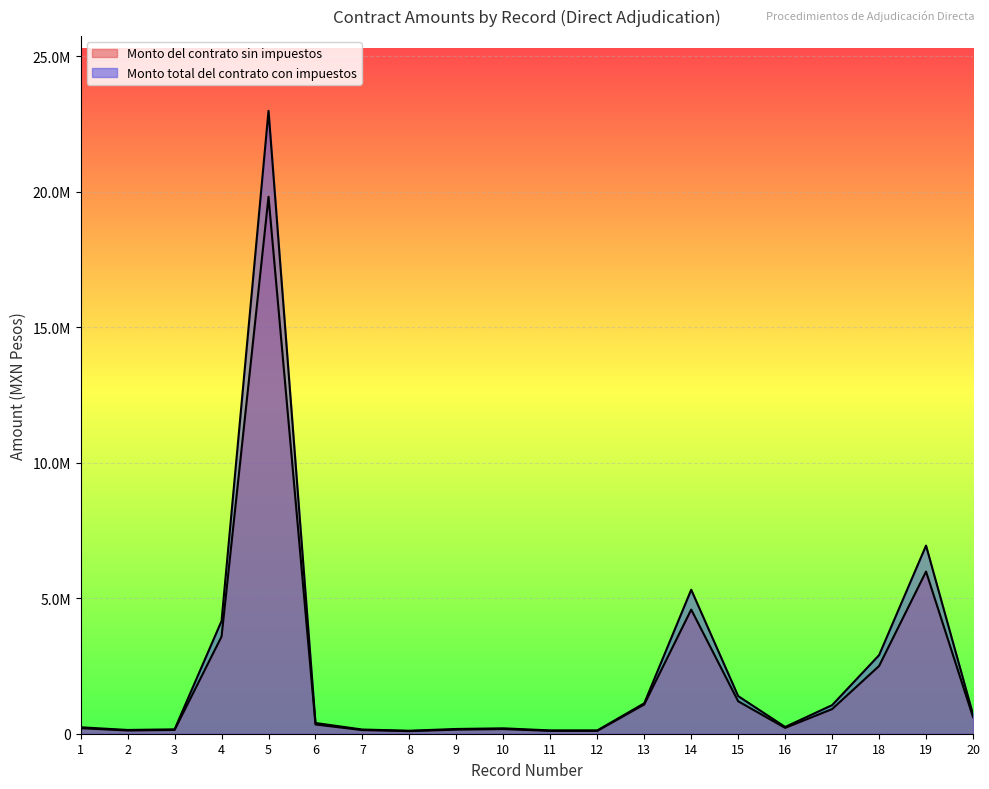

At which label is Monto total del contrato con impuestos closest to 11550622?

19